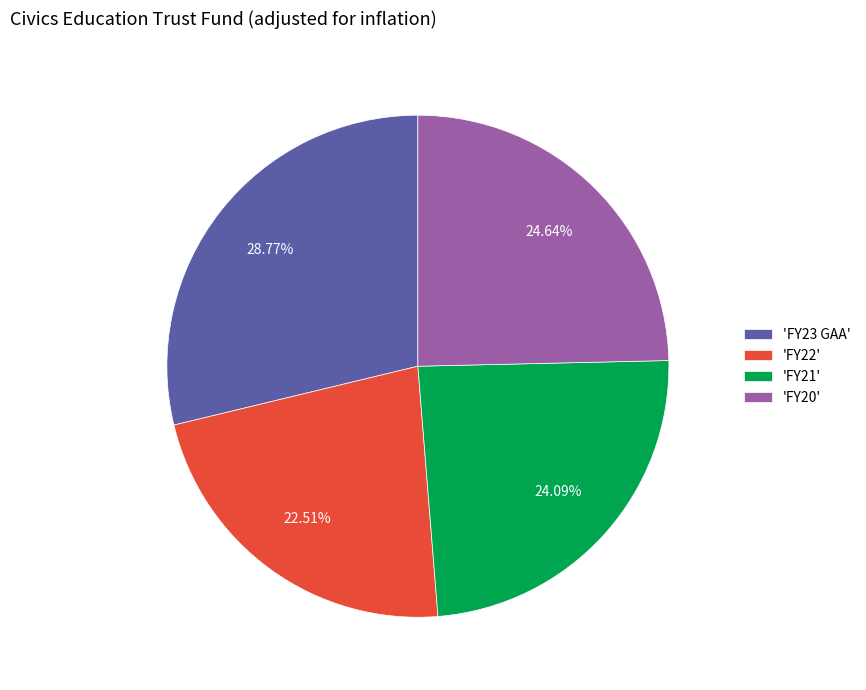

Which has a higher value, 'FY20' or 'FY23 GAA'?

'FY23 GAA'